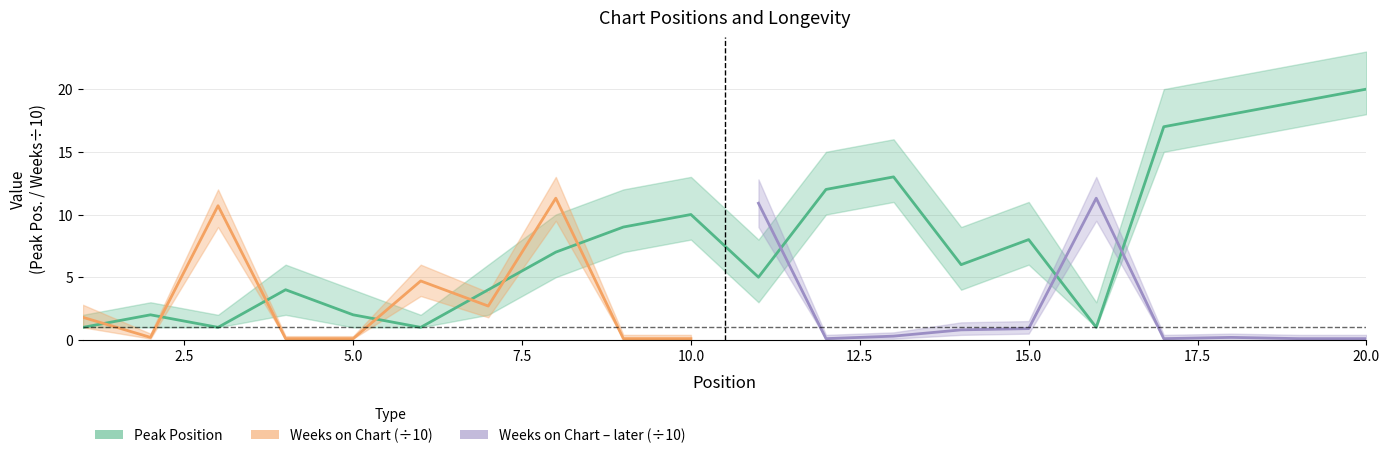

What is the difference between the maximum and minimum values?

19